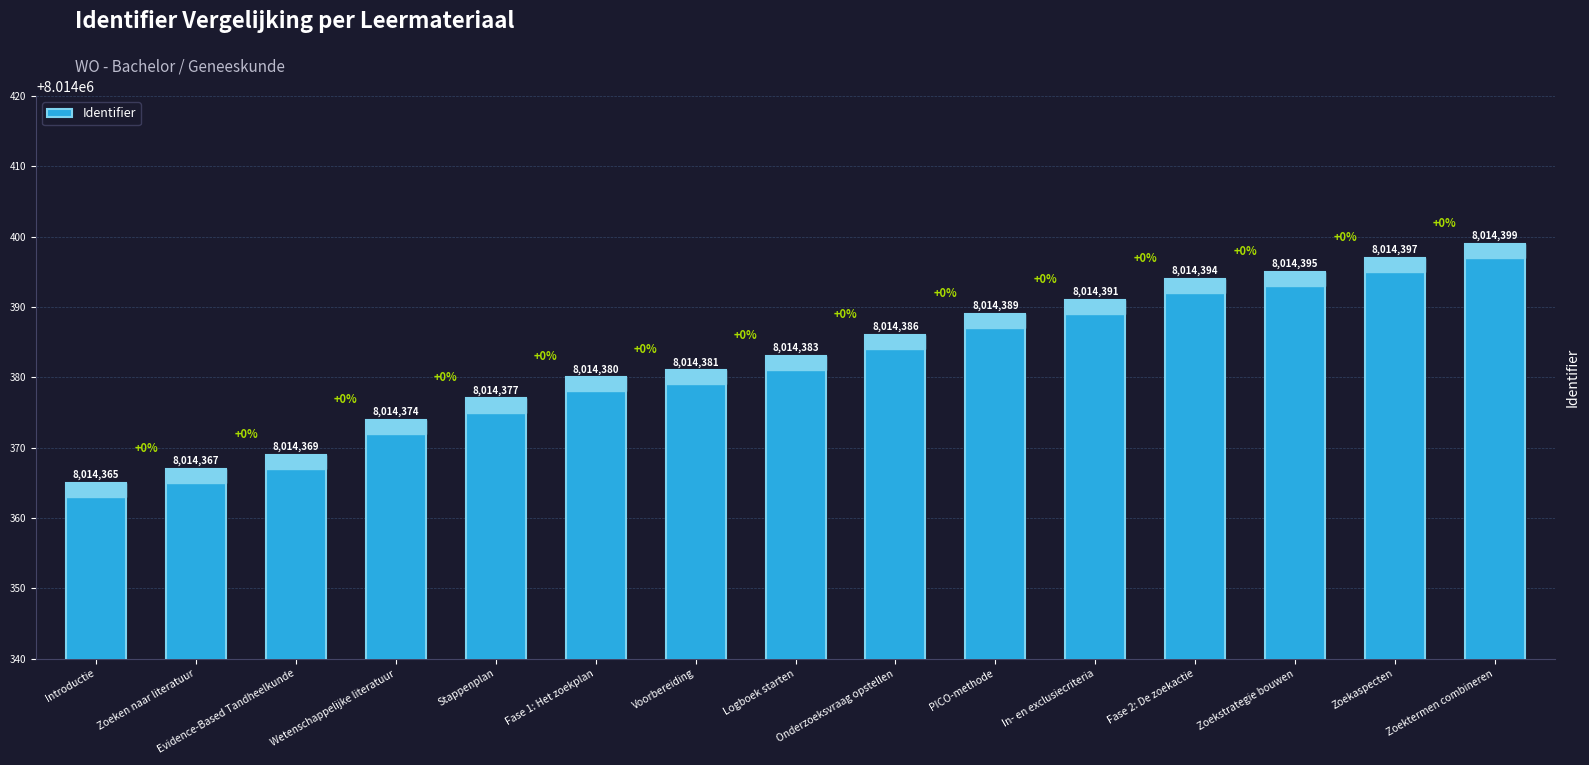

Read the value at Wetenschappelijke literatuur.

8014374